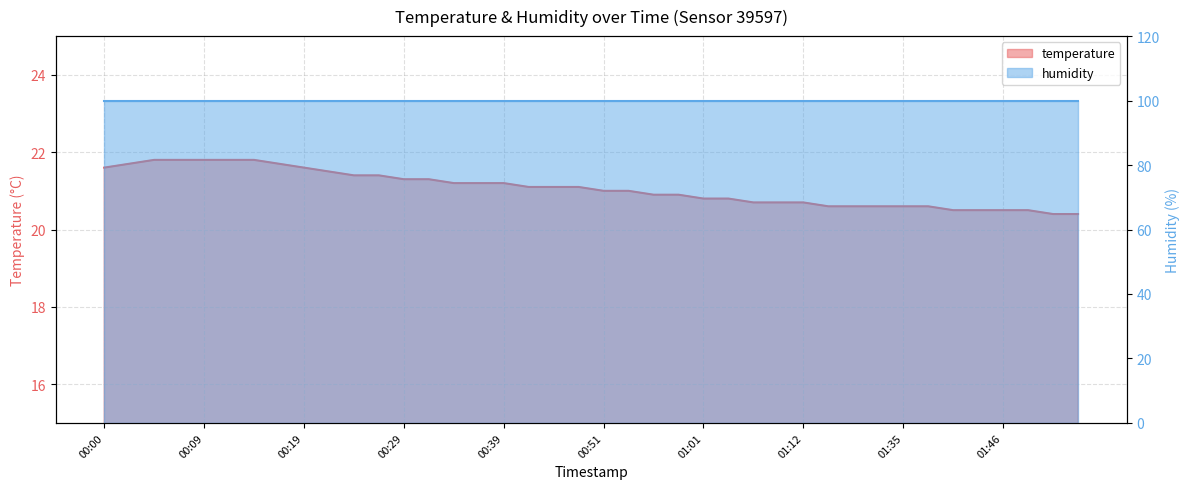

What is the difference between the maximum and minimum values?

1.4